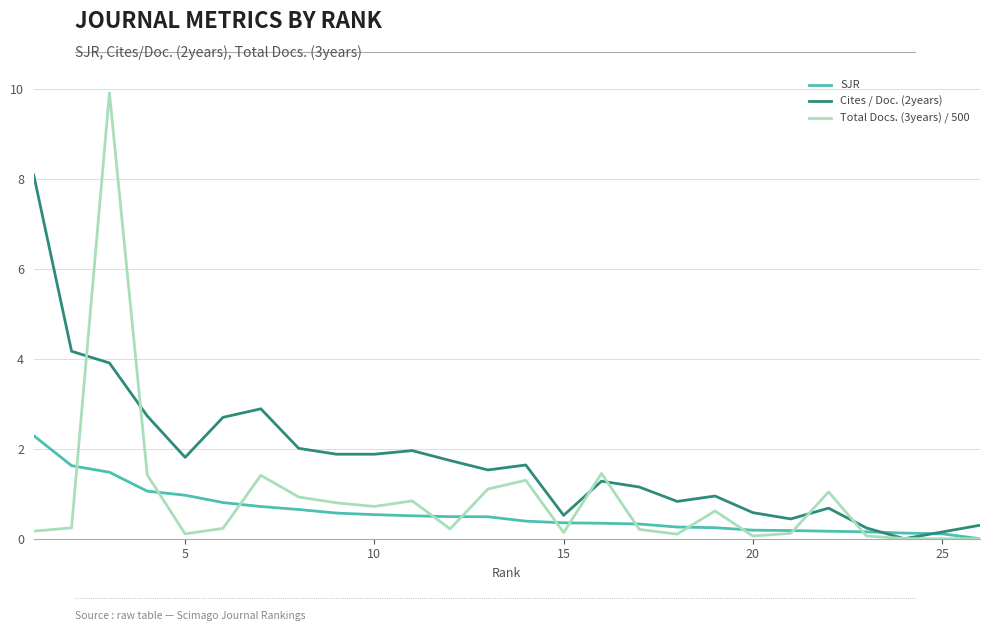

What are all the series names shown in the legend?

SJR, Cites / Doc. (2years), Total Docs. (3years) / 500